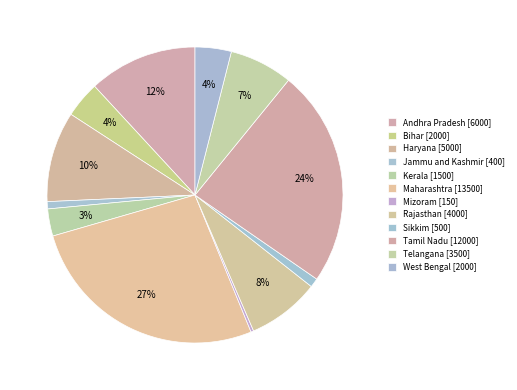

How many segments does this pie chart have?

12